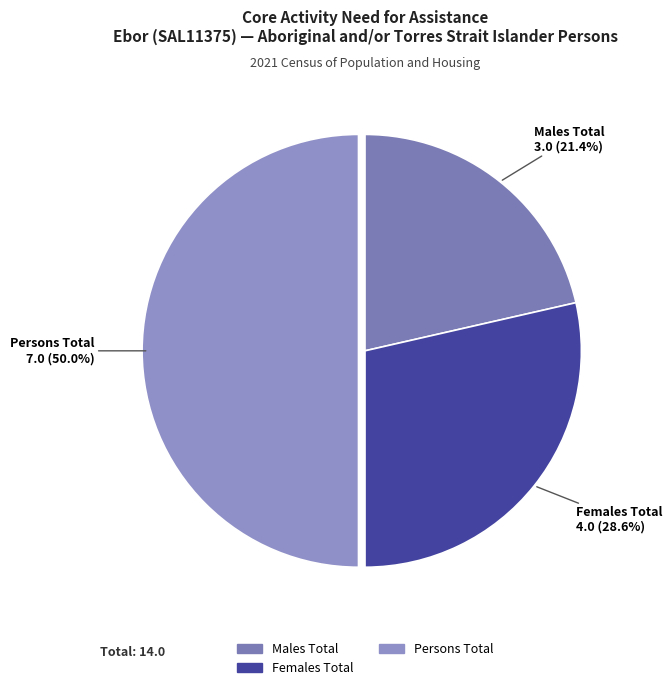

To the nearest percent, what is the average slice percentage?

33%